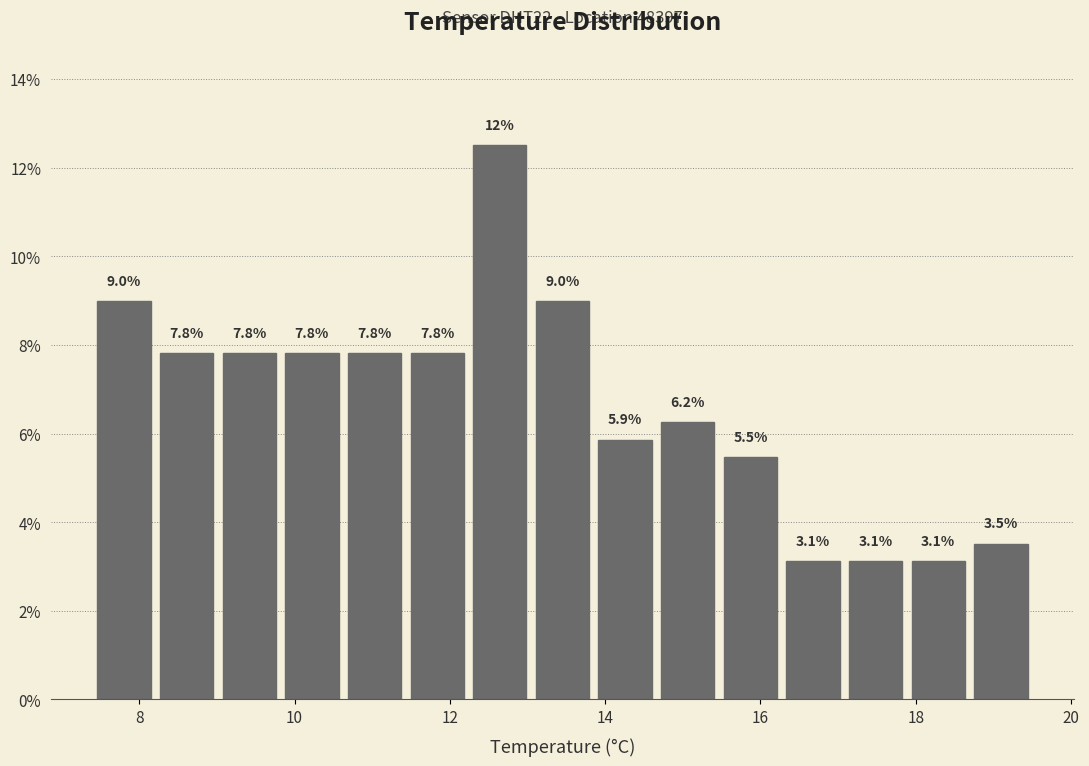

Over which range of the x-axis is the bar tallest?

12.2 to 13.0